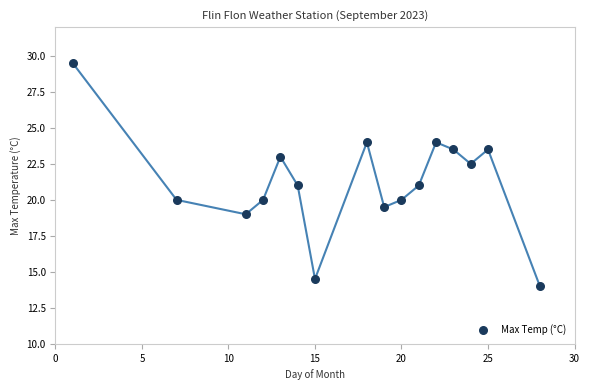

What is the range of Y values (max minus min)?

15.5